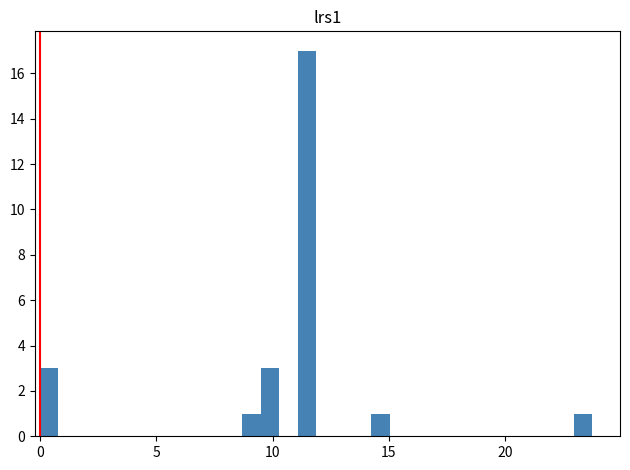

Around what value on the x-axis is the tallest bar? Give the approximate position of its centre, as read against the axis.

11.5